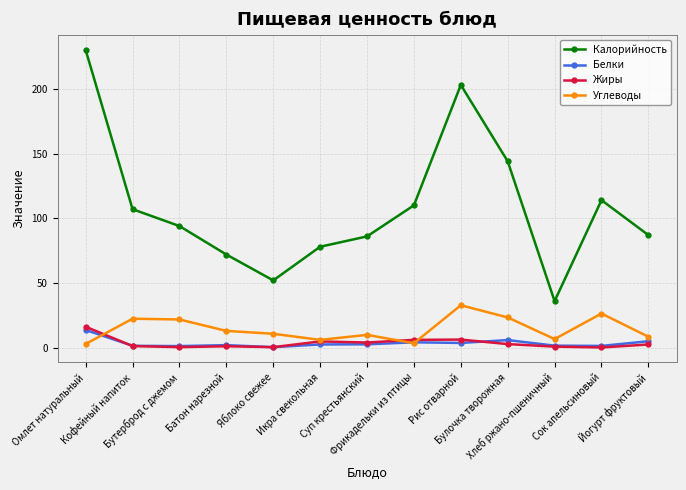

Which series changed the most between Батон нарезной and Сок апельсиновый?

Калорийность